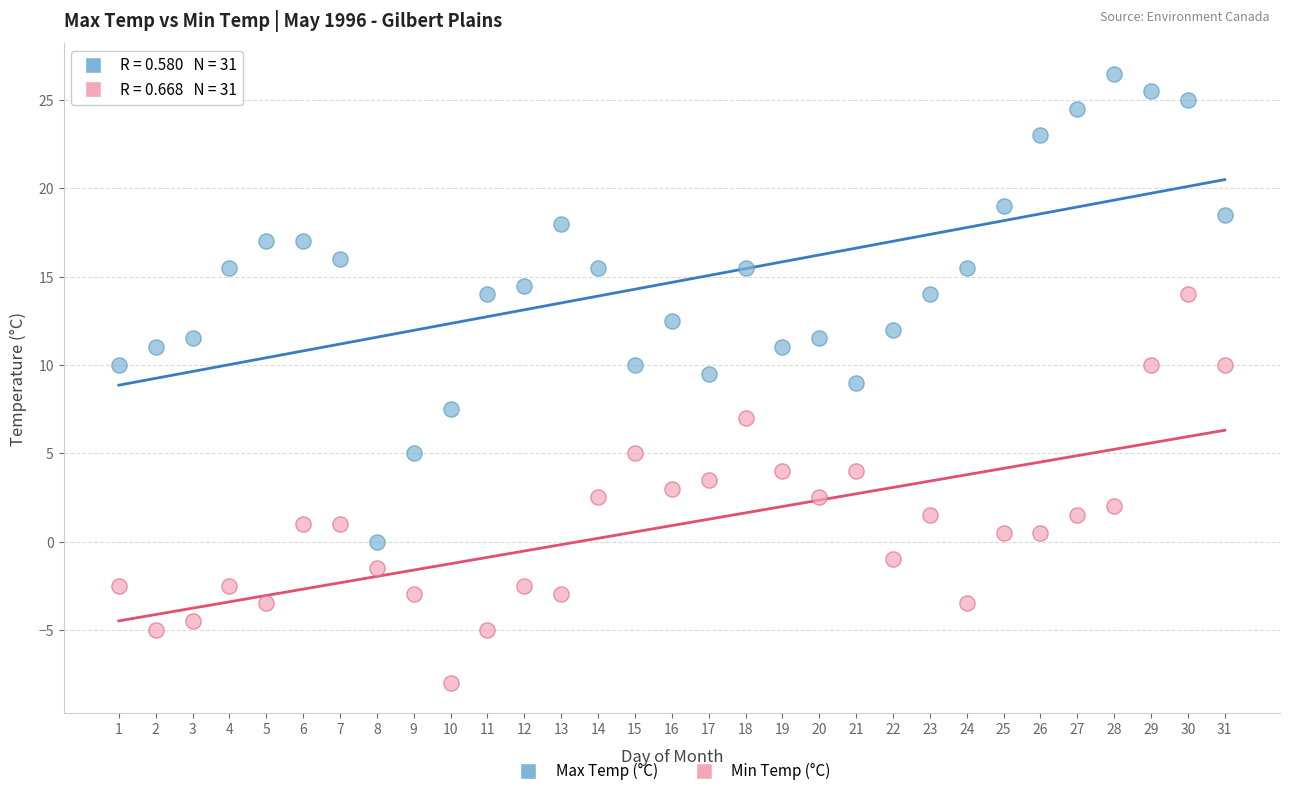

Which series has the widest spread of Y values?

Max Temp (°C)